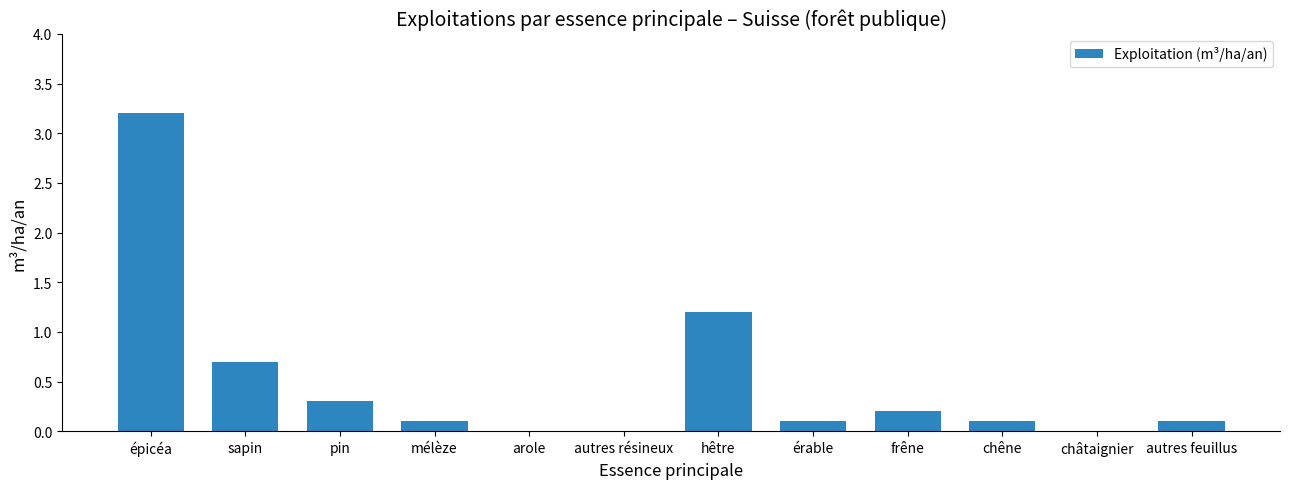

True or false: the data shows 0.7 at sapin.

True